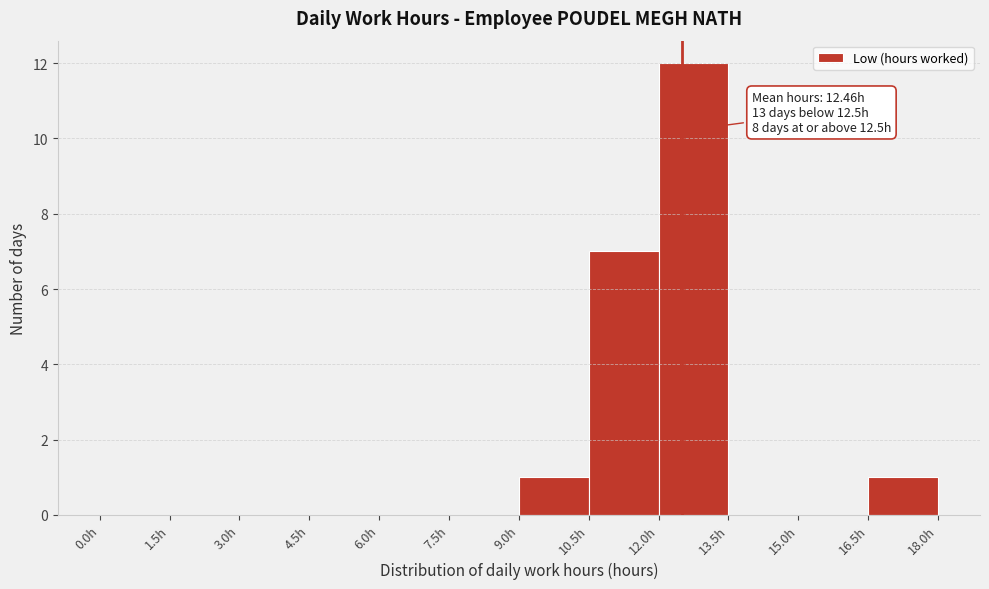

Over which range of the x-axis is the bar tallest?

12.0 to 13.5